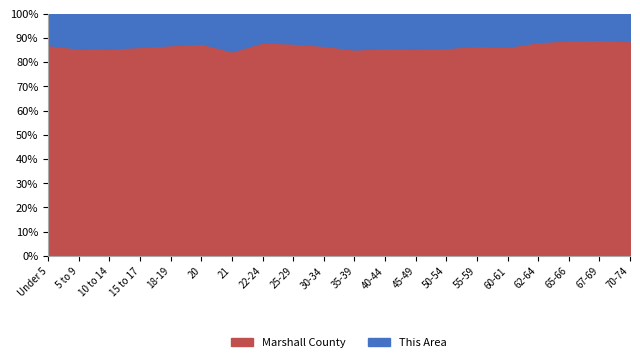

Reading right to left, extract all data points from this chart.

This Area: 70-74=199	67-69=133	65-66=101	62-64=174	60-61=136	55-59=366	50-54=401	45-49=395	40-44=343	35-39=335	30-34=262	25-29=220	22-24=117	21=56	20=44	18-19=108	15 to 17=194	10 to 14=304	5 to 9=309	Under 5=248
Marshall County: 70-74=1556	67-69=1104	65-66=817	62-64=1312	60-61=857	55-59=2386	50-54=2433	45-49=2359	40-44=2074	35-39=1933	30-34=1714	25-29=1565	22-24=871	21=304	20=312	18-19=722	15 to 17=1216	10 to 14=1820	5 to 9=1836	Under 5=1668